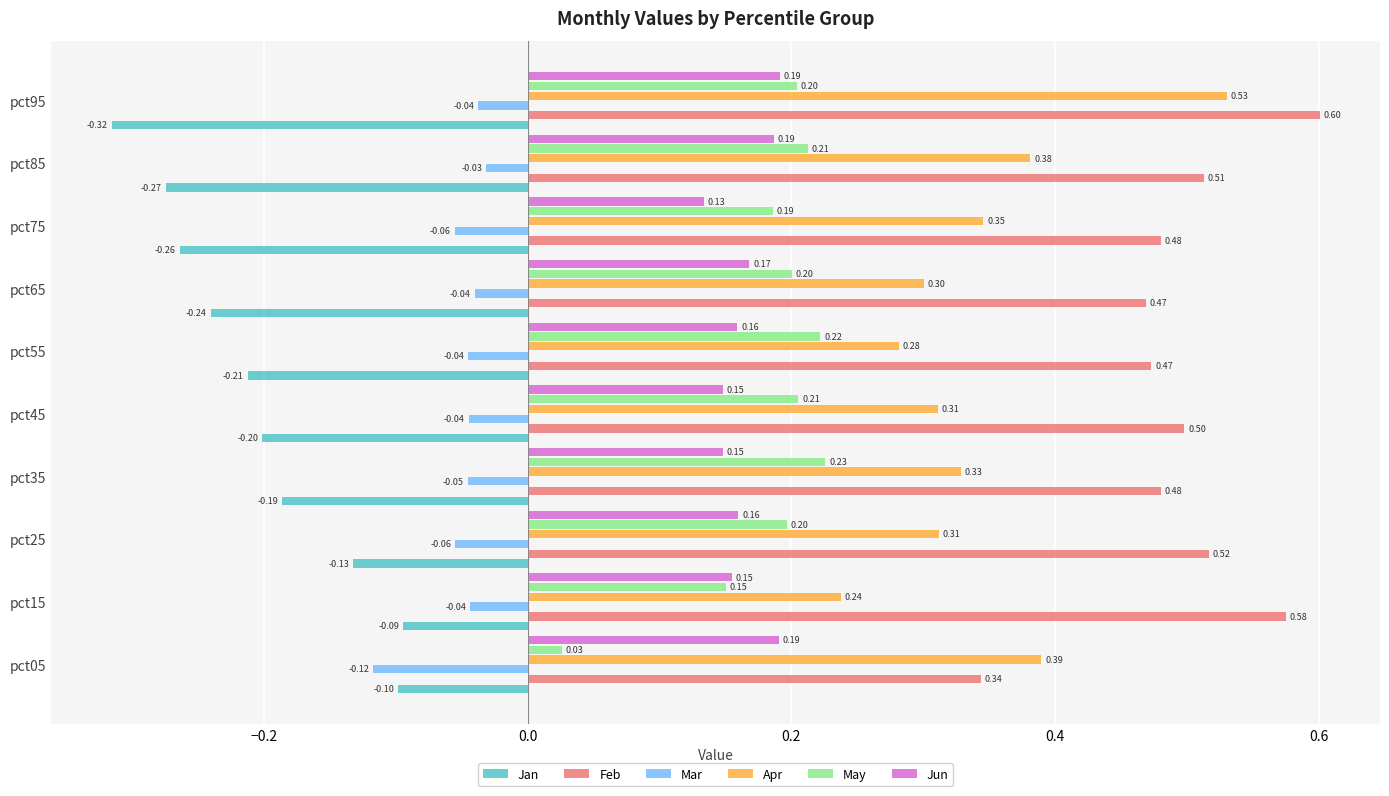

Rank the series by their maximum value, from lowest to highest.

Jan, Mar, Jun, May, Apr, Feb